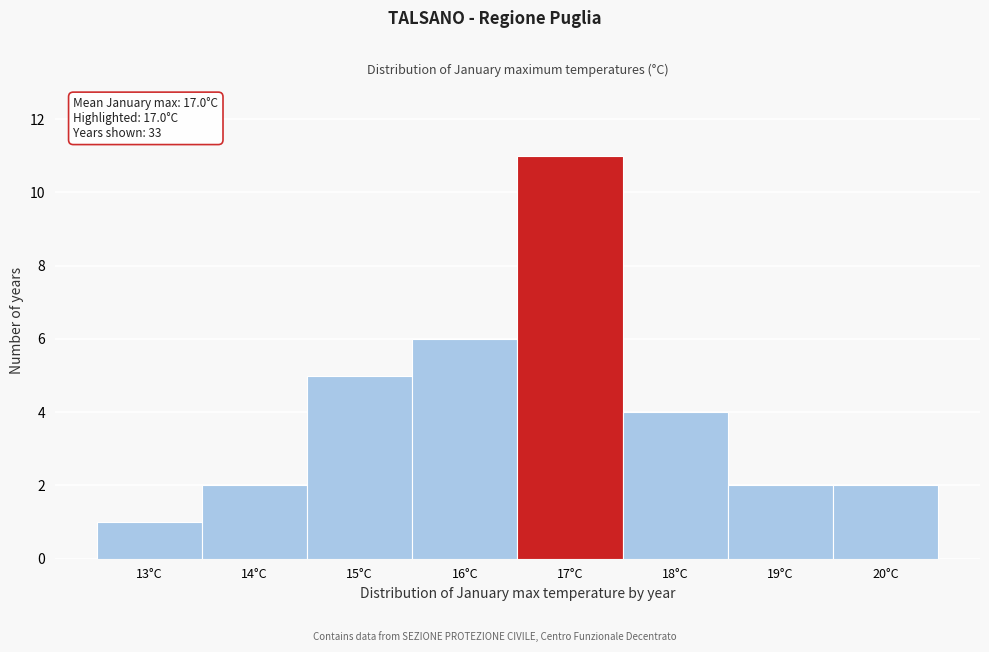

Reading left to right, transcribe all the data shown in this chart.

1	2	5	6	11	4	2	2